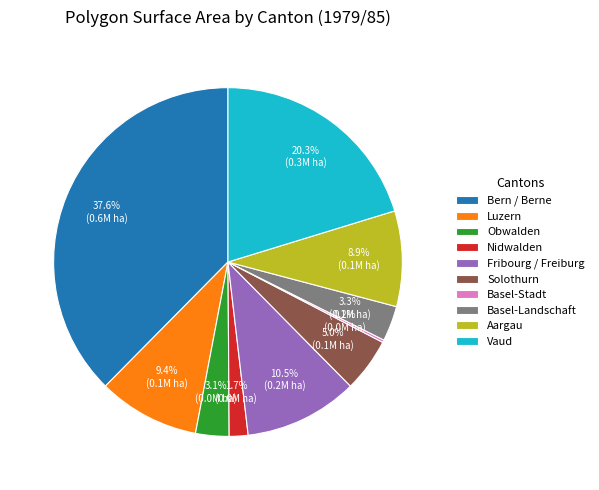

Which slice is the largest?

Bern / Berne